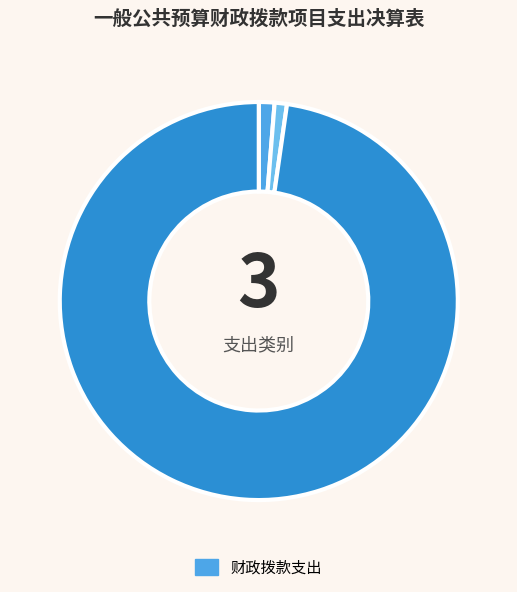

How many segments does this pie chart have?

3